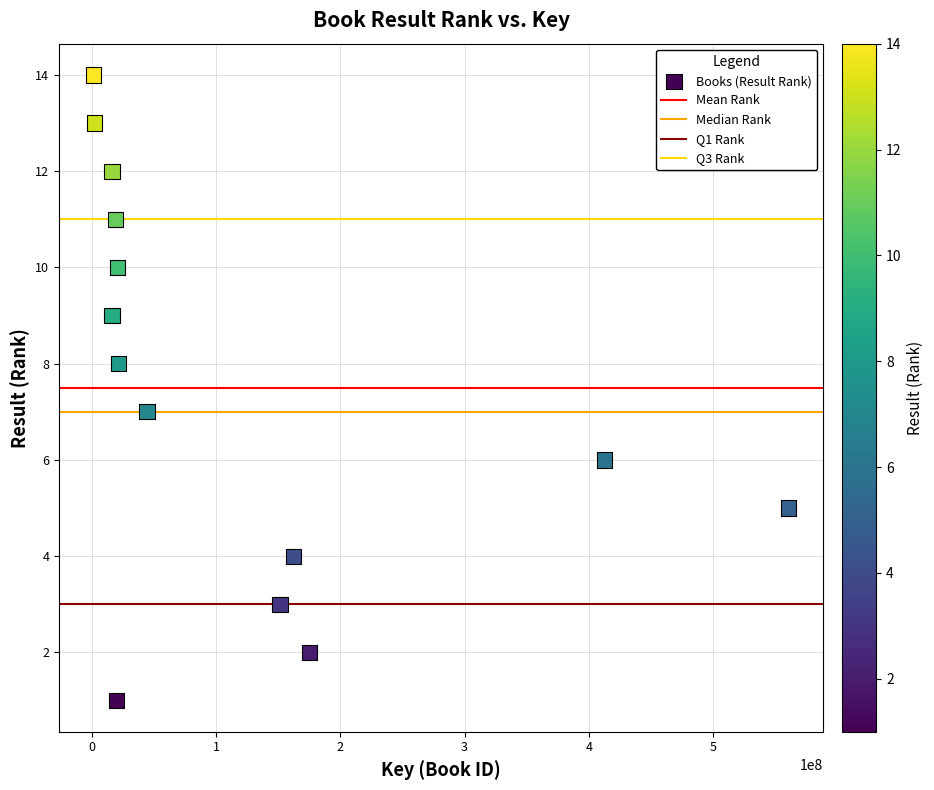

What is the range of Y values (max minus min)?

13